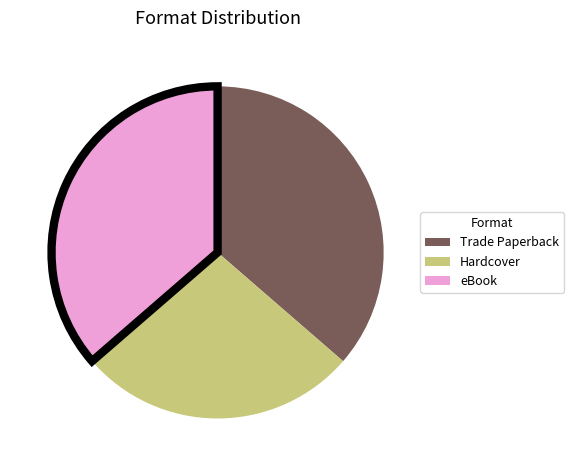

Which category has the smallest portion of the pie?

Hardcover